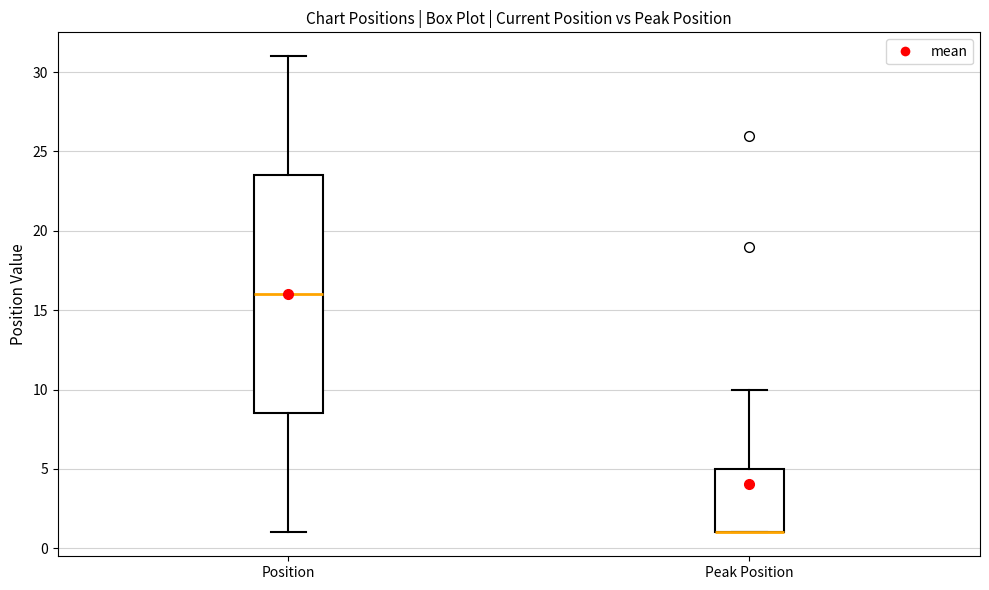

Where is the lower edge of the box for Peak Position on the y-axis? The values are not printed on the chart, so give them approximately, as read against the axis.

1.0